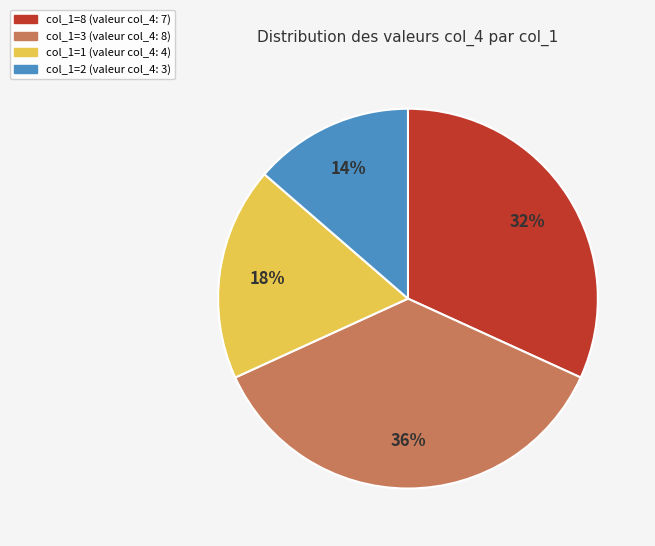

Rank the categories by value from highest to lowest.

col_1=3 (valeur col_4: 8), col_1=8 (valeur col_4: 7), col_1=1 (valeur col_4: 4), col_1=2 (valeur col_4: 3)